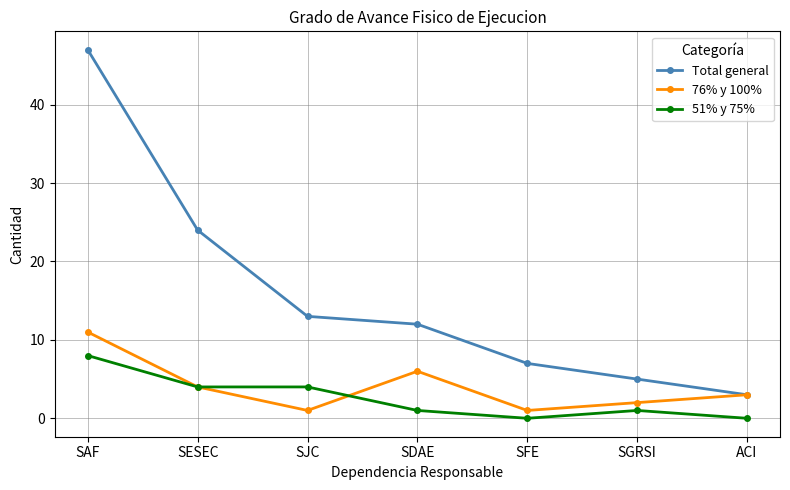

What is the minimum value for Total general?

3